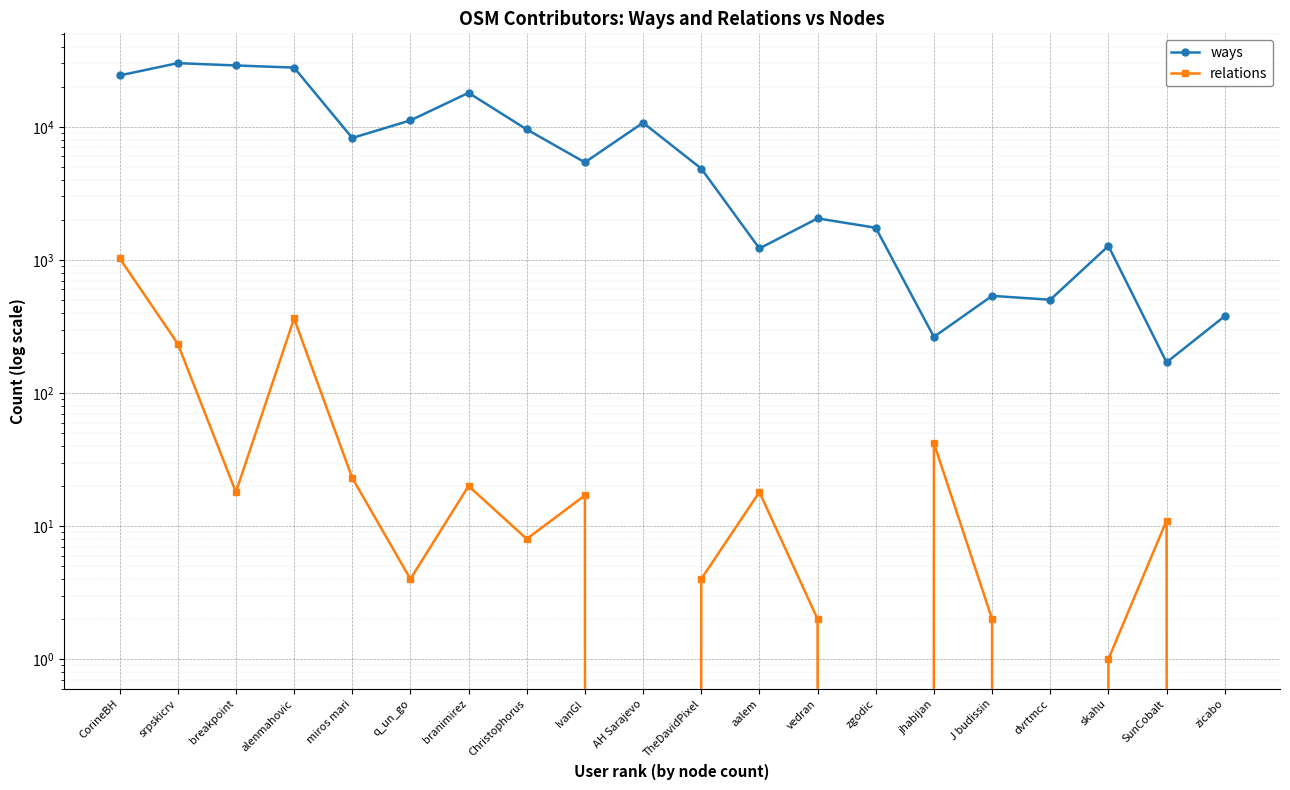

What is the average value of the ways series?

9374